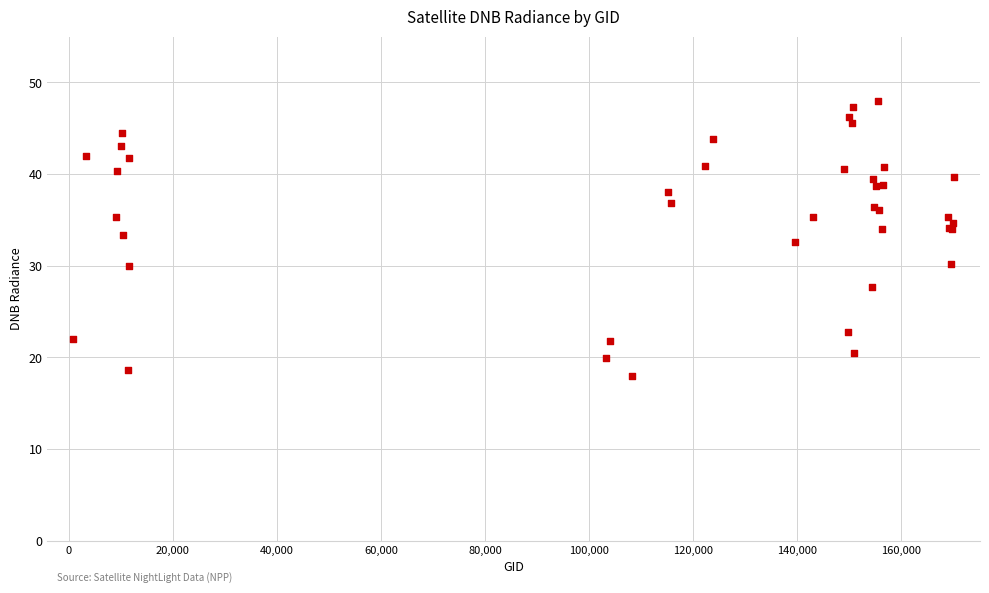

What Y value in the scatter plot is closest to 32?

32.6